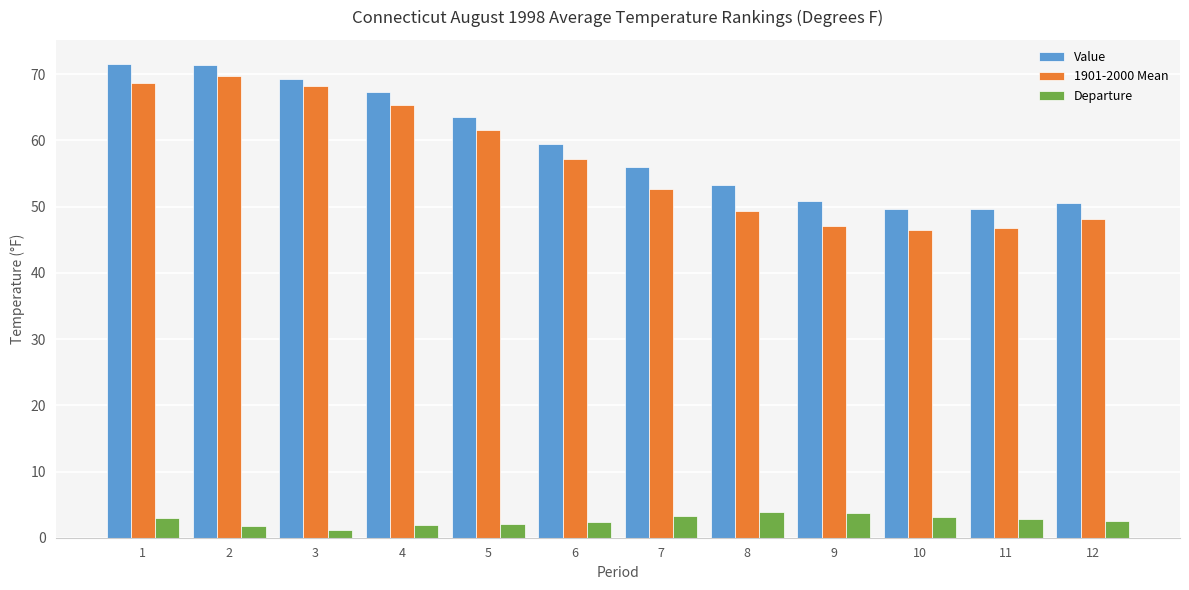

What is the sum of the Value values at 12 and 5?

114.1